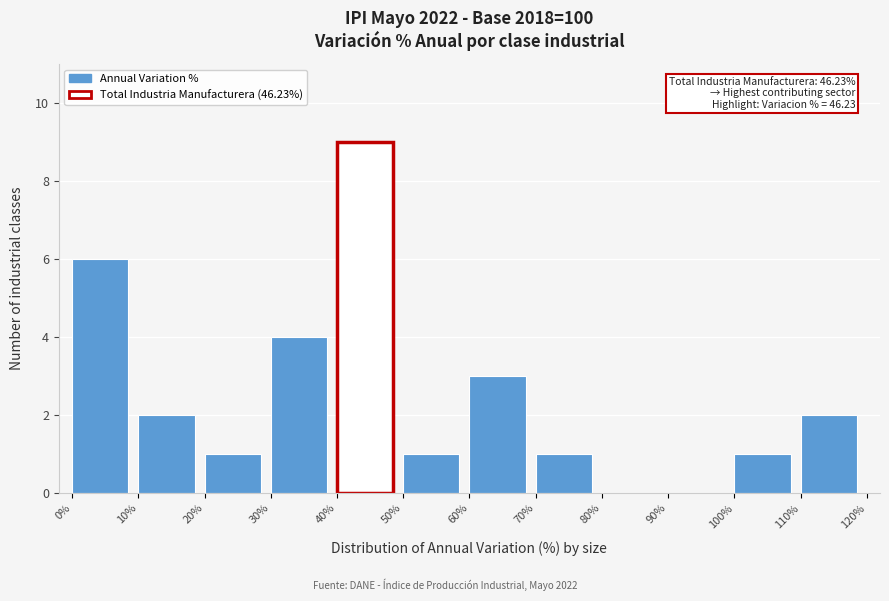

Which range on the x-axis has the tallest bar?

40% to 50%